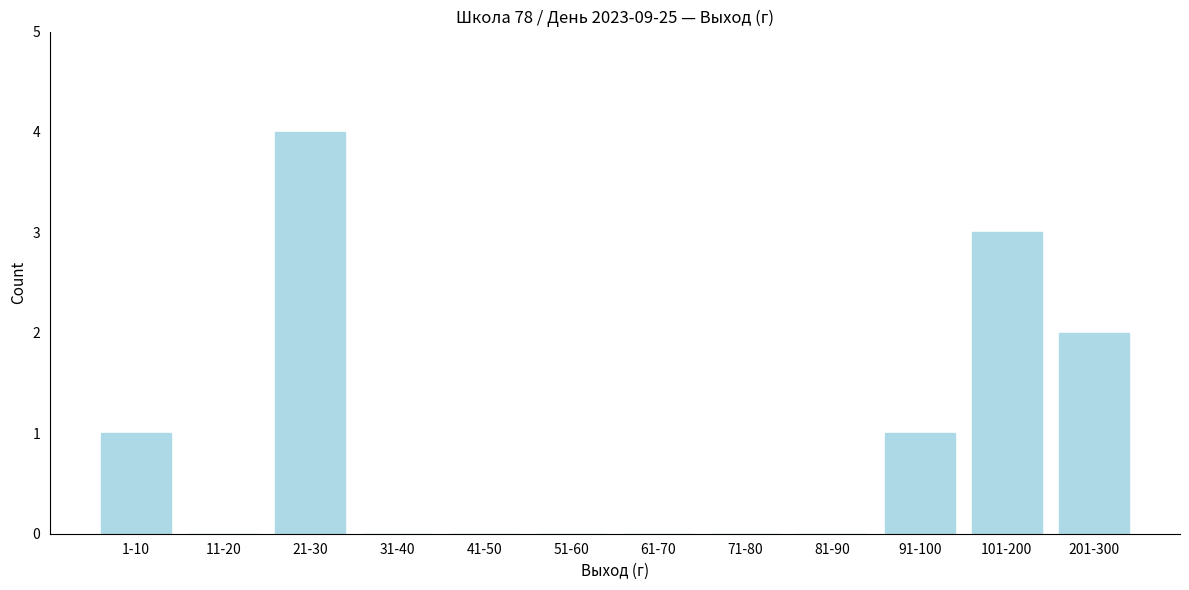

Reading right to left, transcribe all the data shown in this chart.

201-300=2	101-200=3	91-100=1	81-90=0	71-80=0	61-70=0	51-60=0	41-50=0	31-40=0	21-30=4	11-20=0	1-10=1